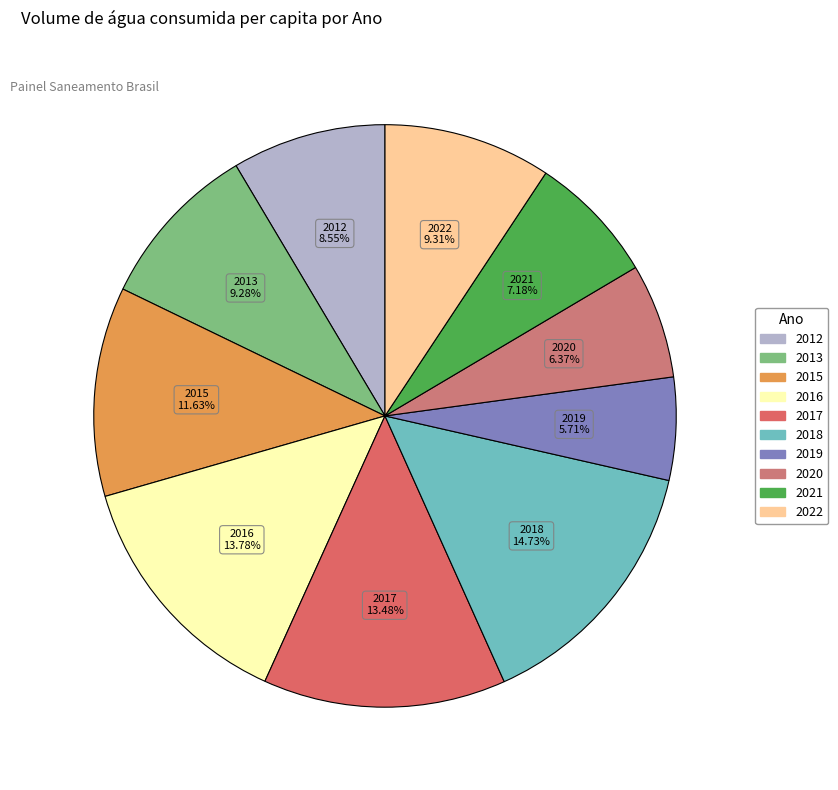

Count the number of slices in the pie.

10